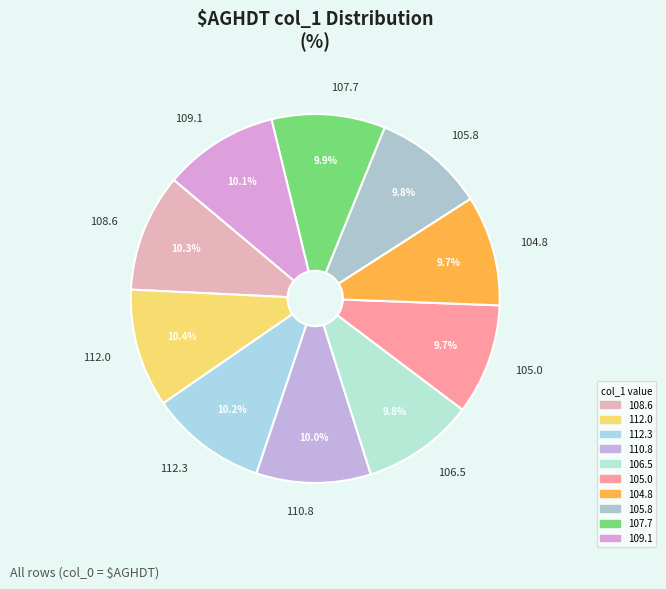

Does 108.6 account for over 50% of the chart?

No